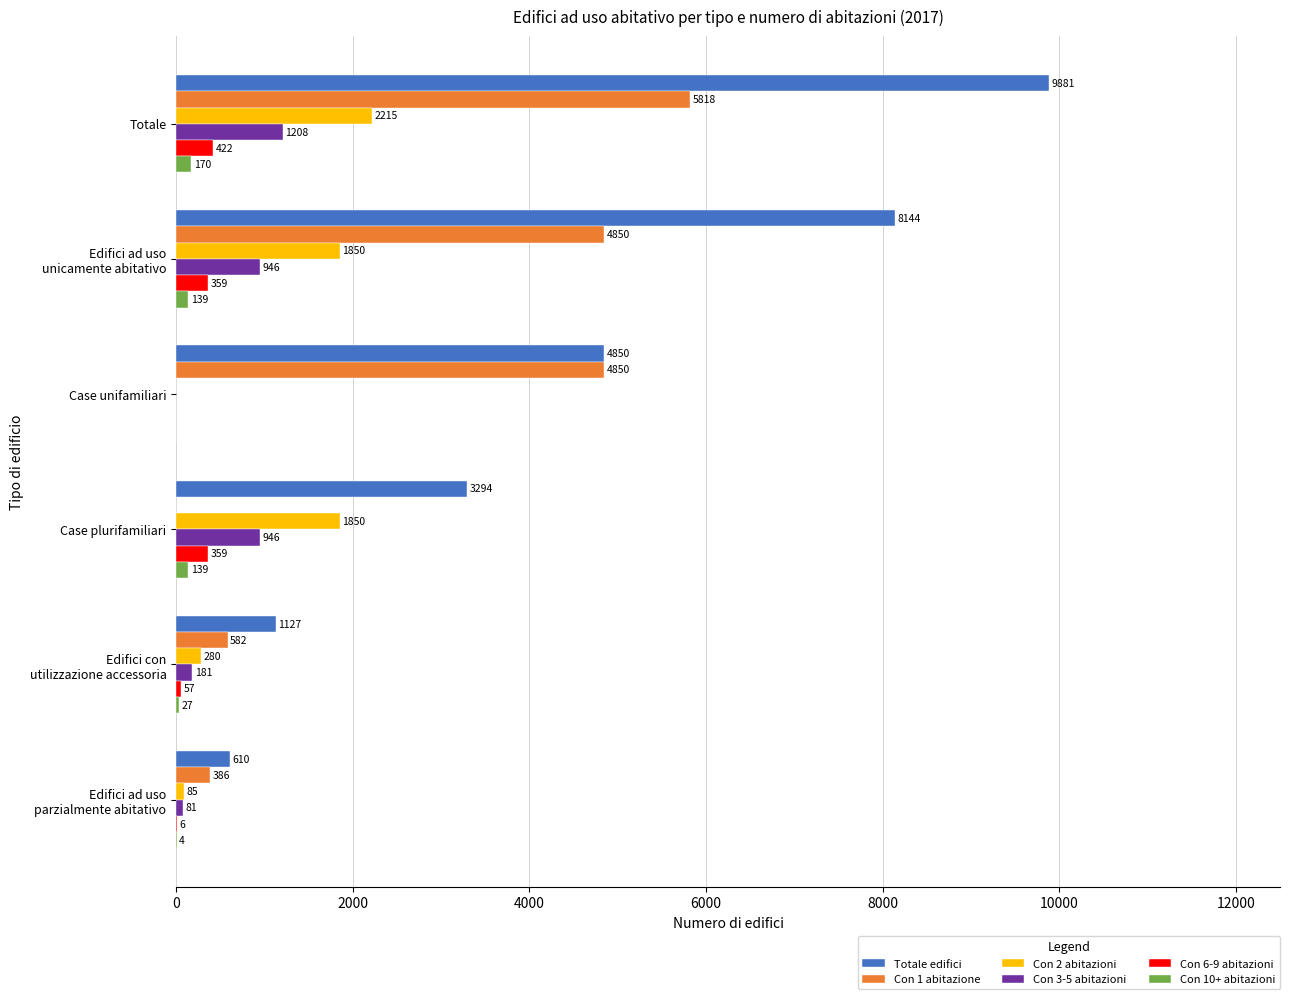

What is the average value of the Totale edifici series?

4651